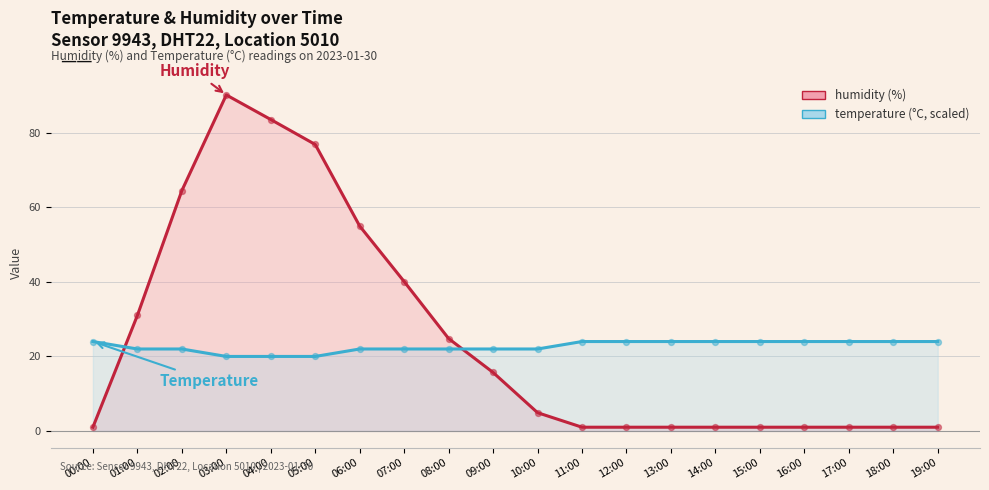

Which series contains the lowest Y value?

humidity